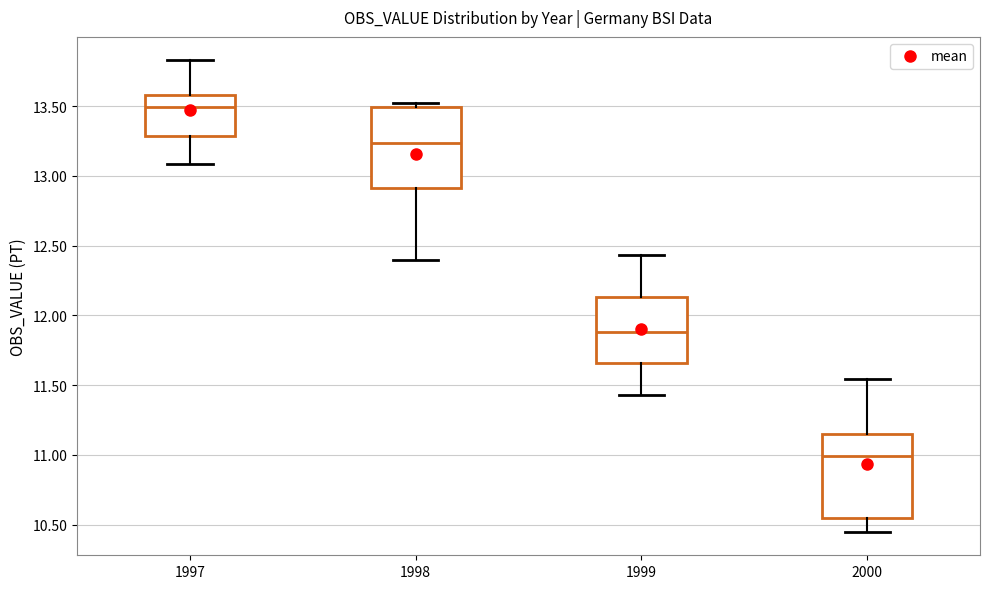

Where is the upper edge of the box at x = 1998 on the y-axis? The values are not printed on the chart, so give them approximately, as read against the axis.

13.50